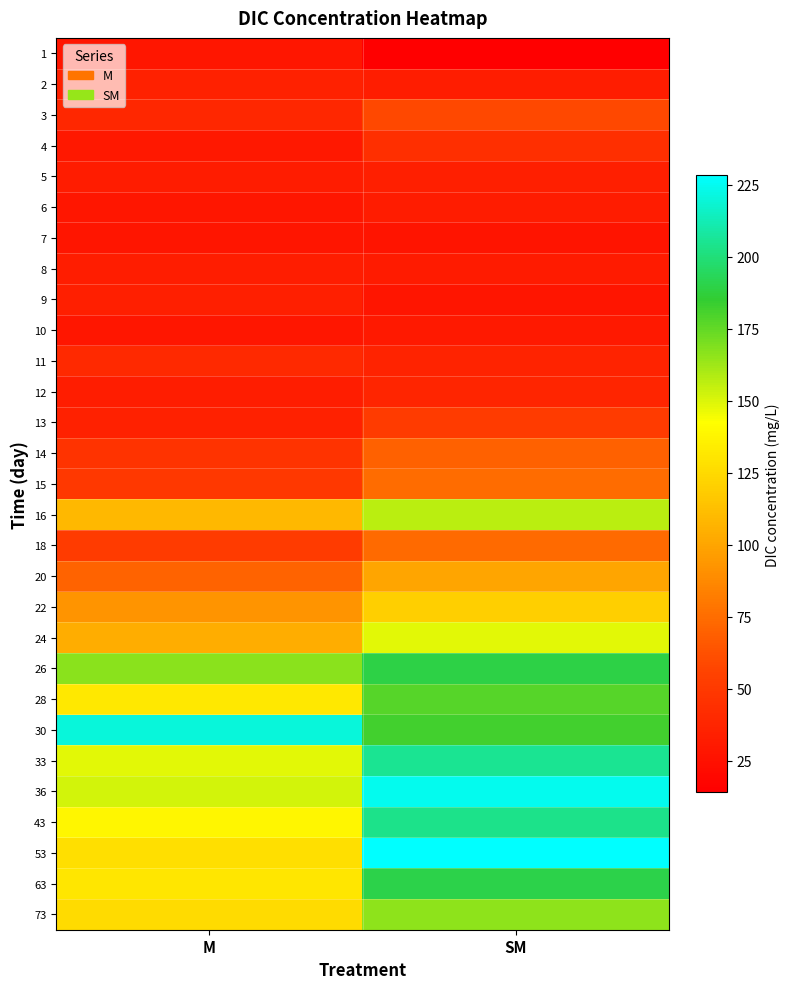

Reading right to left, transcribe all the data shown in this chart.

1: SM=14.2	M=28.7
2: SM=33.1	M=35.4
3: SM=58.5	M=38.9
4: SM=44.0	M=30.0
5: SM=33.8	M=32.2
6: SM=31.8	M=28.6
7: SM=27.0	M=27.9
8: SM=31.6	M=33.1
9: SM=27.6	M=33.5
10: SM=30.8	M=29.0
11: SM=35.9	M=40.9
12: SM=37.6	M=33.1
13: SM=51.8	M=35.2
14: SM=69.8	M=46.3
15: SM=74.8	M=49.9
16: SM=156.5	M=108.9
18: SM=74.2	M=51.7
20: SM=99.7	M=70.6
22: SM=119.6	M=92.1
24: SM=148.3	M=104.3
26: SM=189.1	M=167.0
28: SM=177.8	M=131.5
30: SM=181.8	M=220.0
33: SM=205.6	M=148.1
36: SM=224.6	M=151.5
43: SM=203.6	M=138.7
53: SM=228.2	M=127.6
63: SM=190.1	M=130.6
73: SM=166.3	M=125.8